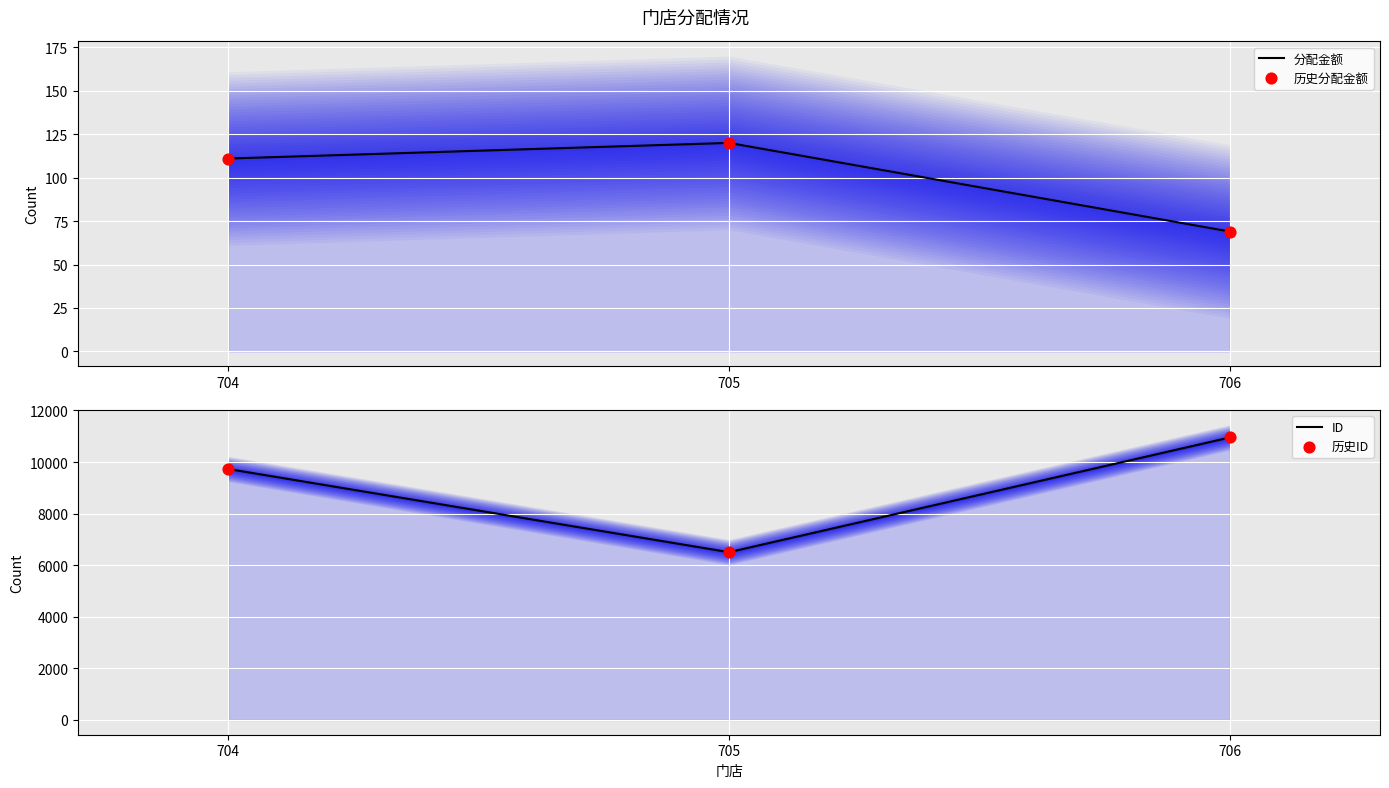

Is the value of 历史ID at 705 greater than the value of 历史分配金额 at 706?

Yes